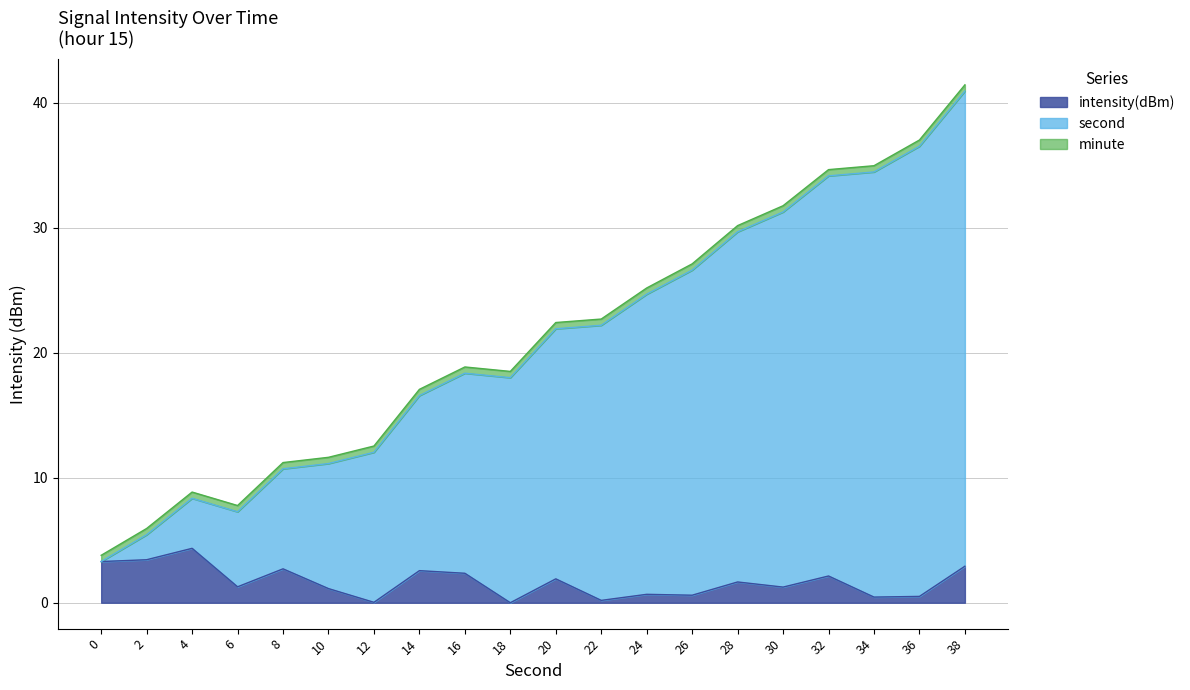

Where does the second series first go above 21?

20